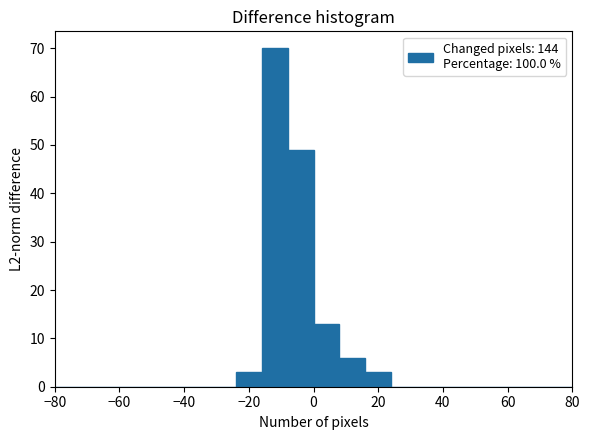

Which range on the x-axis has the tallest bar?

-16 to -8